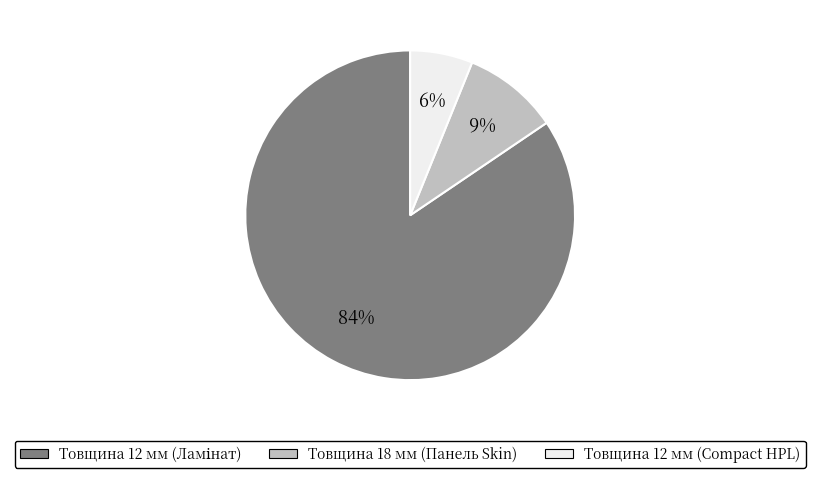

To the nearest percent, what is the average slice percentage?

33%